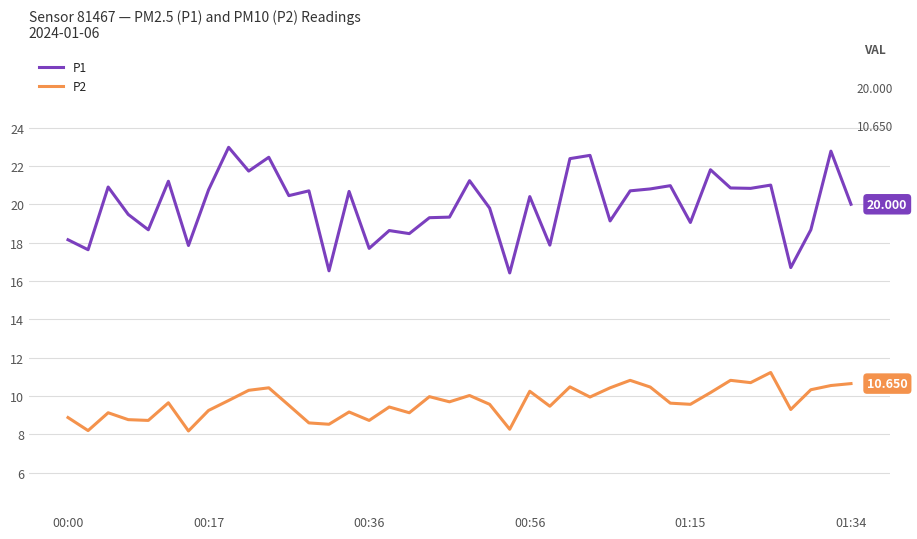

True or false: P2 and P1 intersect in this chart.

False